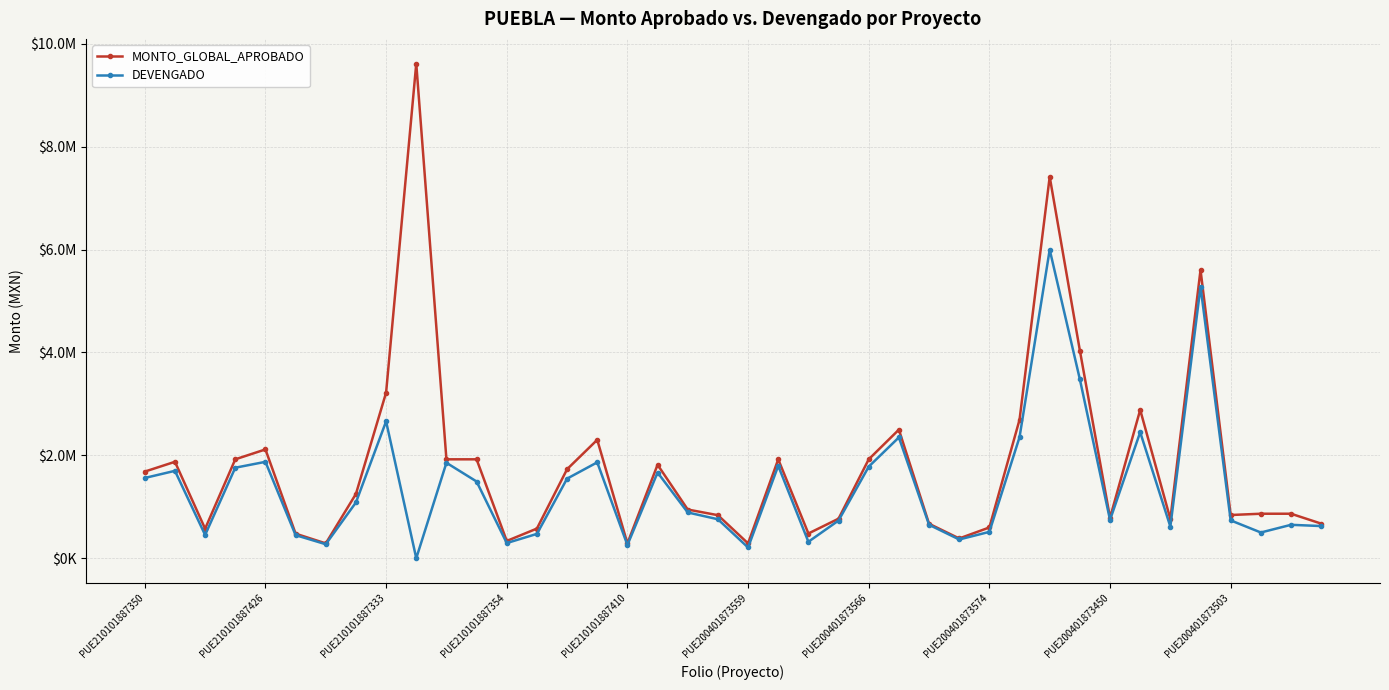

What are all the series names shown in the legend?

MONTO_GLOBAL_APROBADO, DEVENGADO